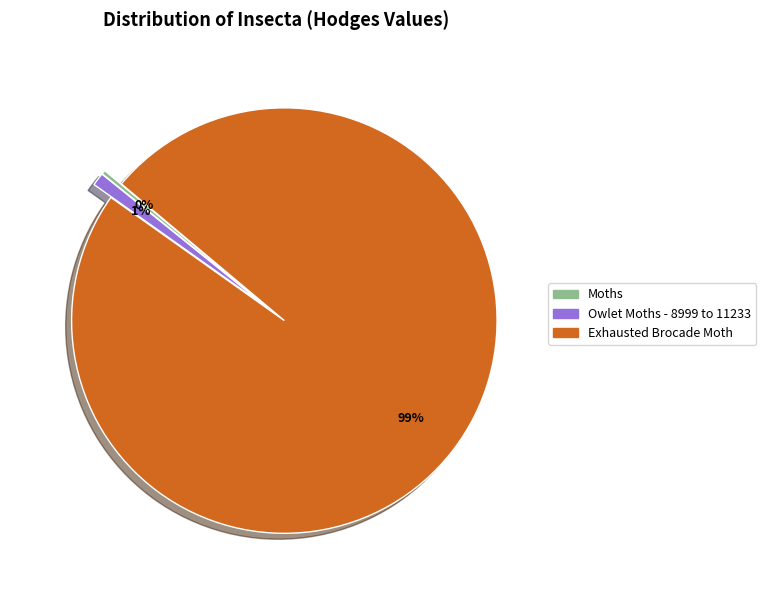

To the nearest percent, what is the average slice percentage?

33%